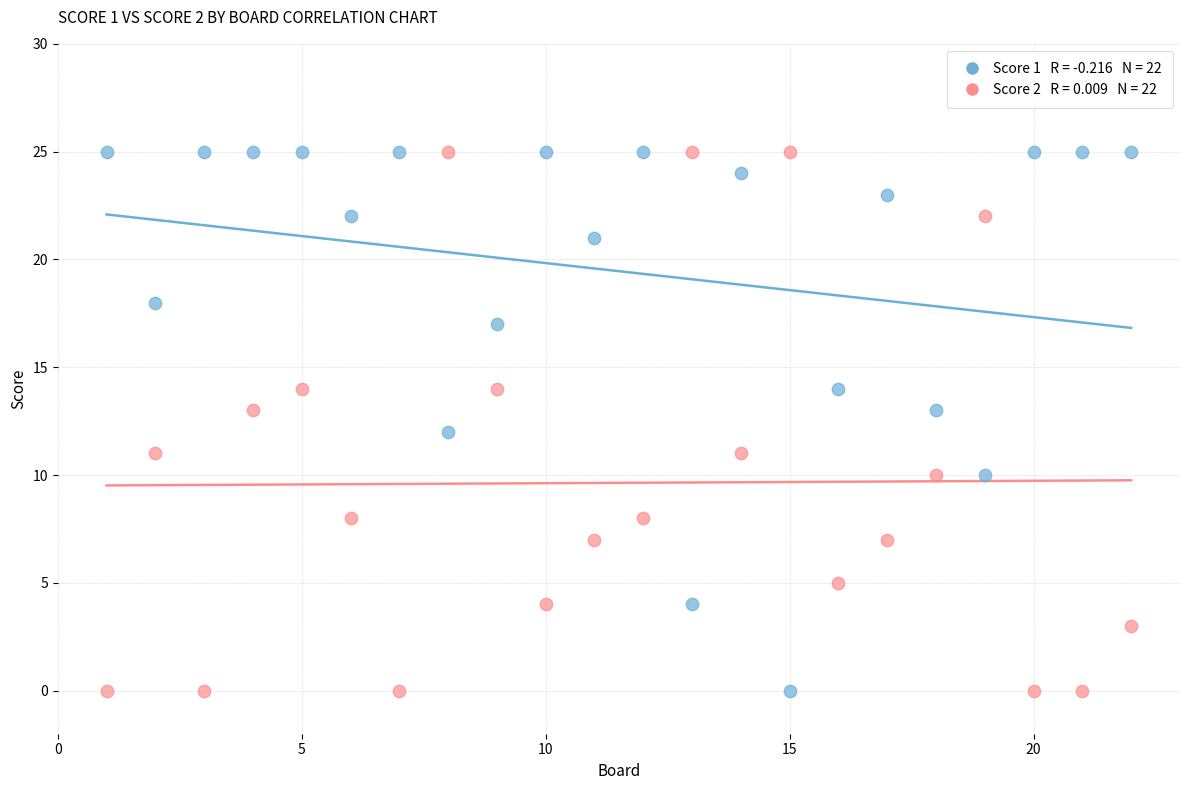

Across all data points, what is the range of X values (max minus min)?

21